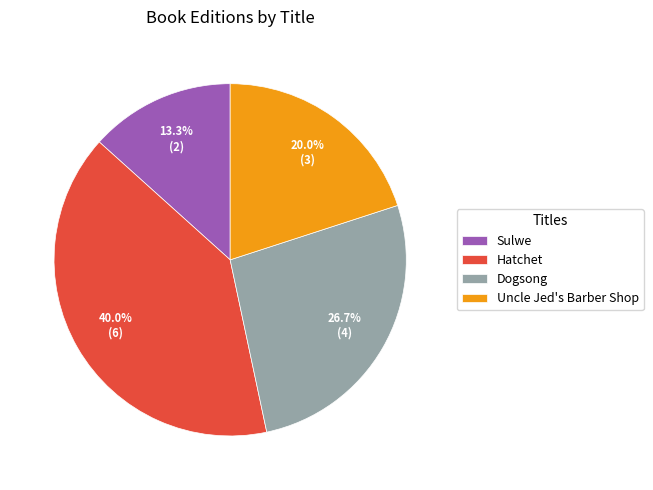

The Sulwe slice represents 4% of the pie. True or false?

False